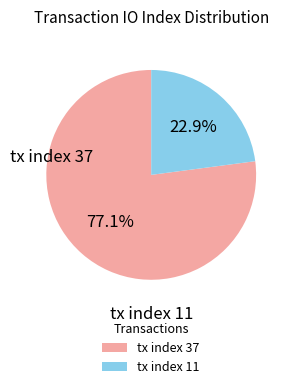

What is the largest slice in the pie chart?

tx index 37